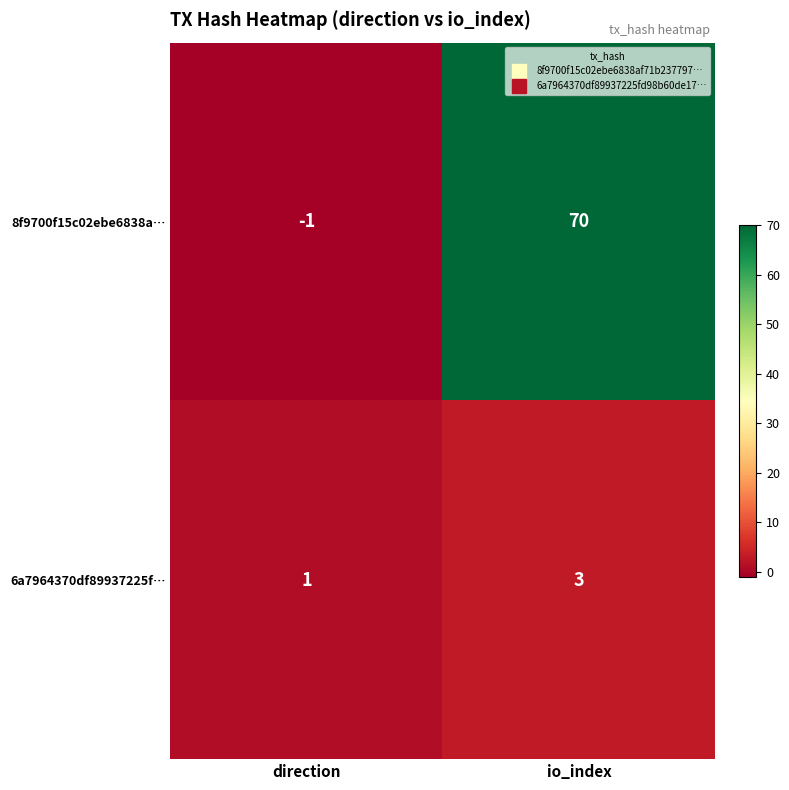

Which series changed the most between direction and io_index?

8f9700f15c02ebe6838a…